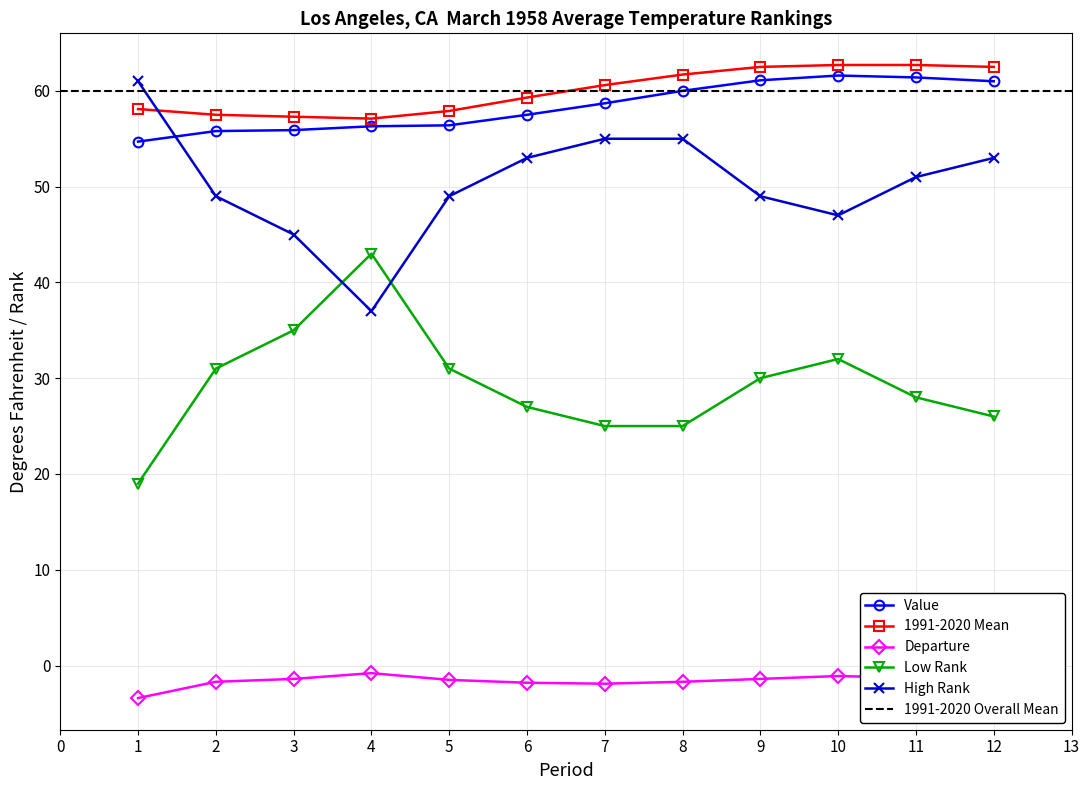

True or false: Low Rank has a value of 30.7 at 1.

False